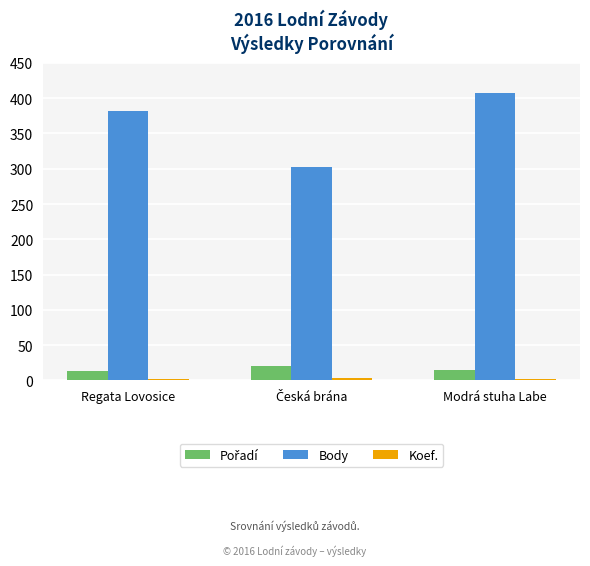

What is the greatest value displayed?

407